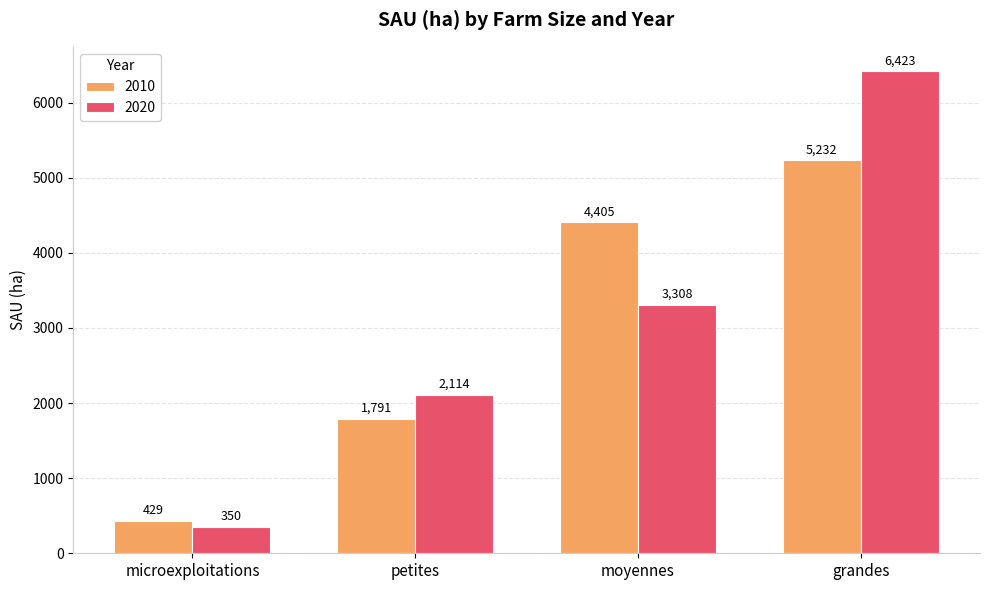

What is the spread (max minus min) of values at grandes?

1190.8